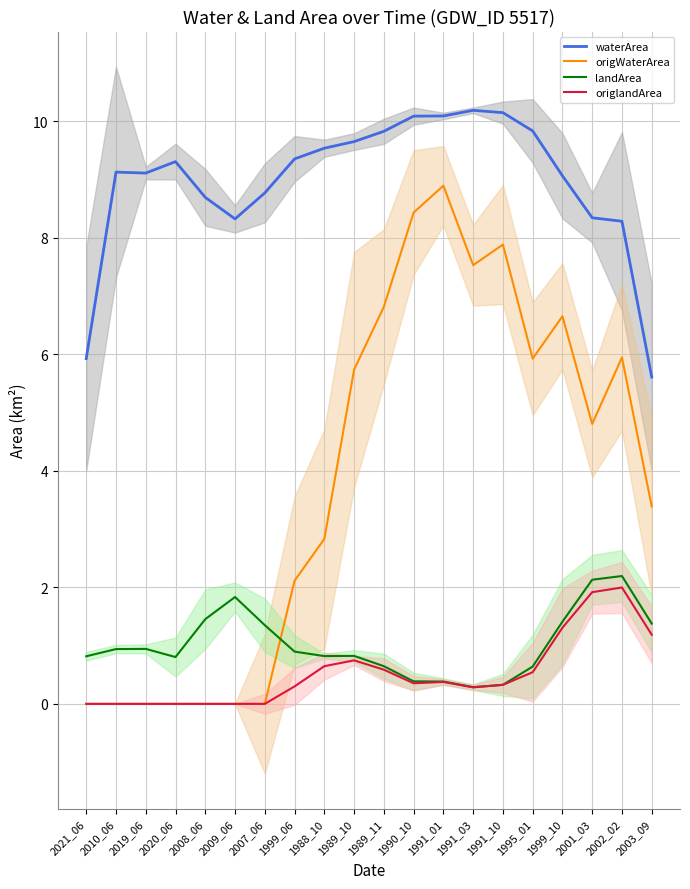

How many lines are shown in the chart?

4